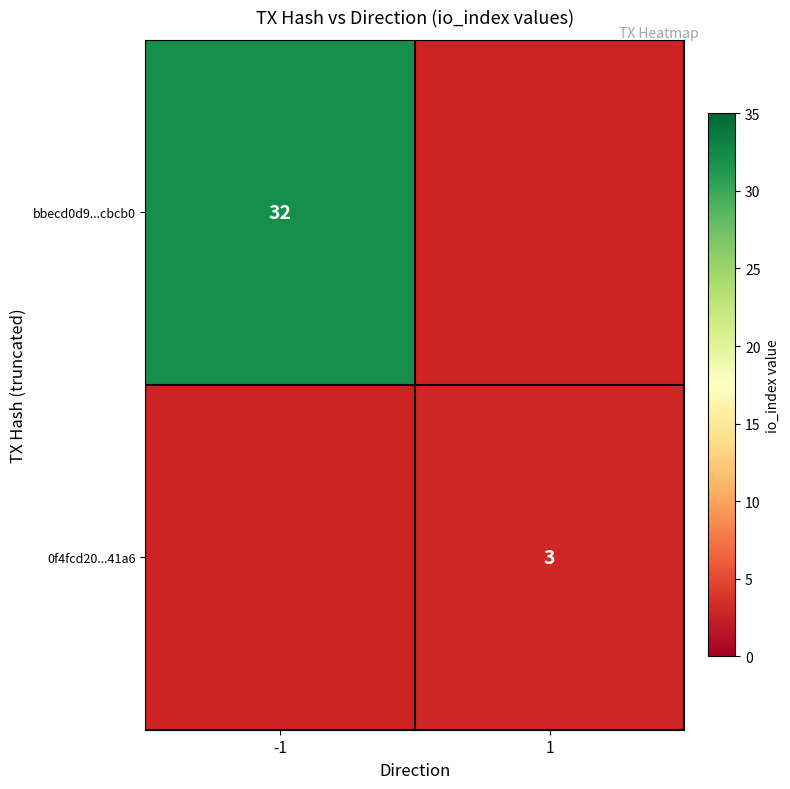

Is it true that 0f4fcd20...41a6 equals 1 at 1?

False